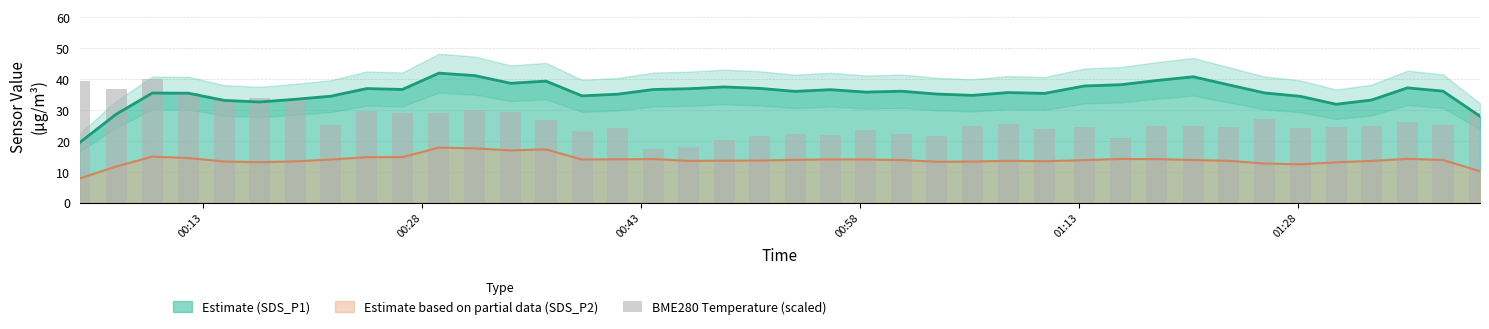

What is the minimum value for Estimate based on partial data (SDS_P2)?

7.8